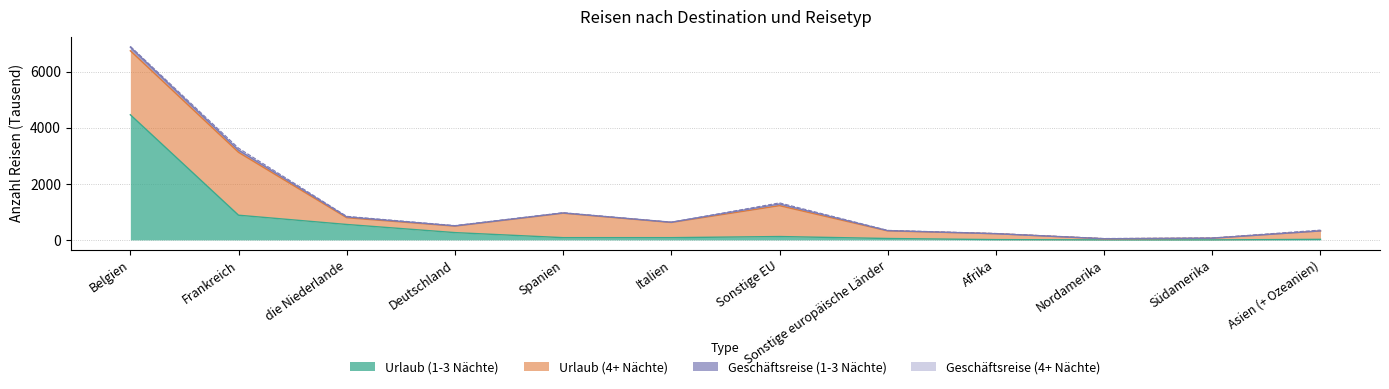

At which label does Geschäftsreise (4+ Nächte) first exceed 10?

Belgien